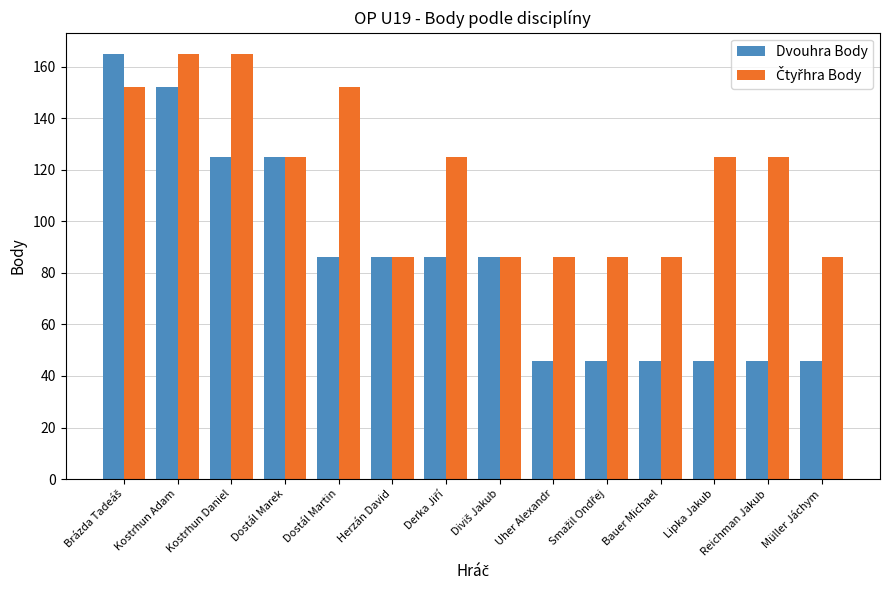

What is the smallest value displayed?

46